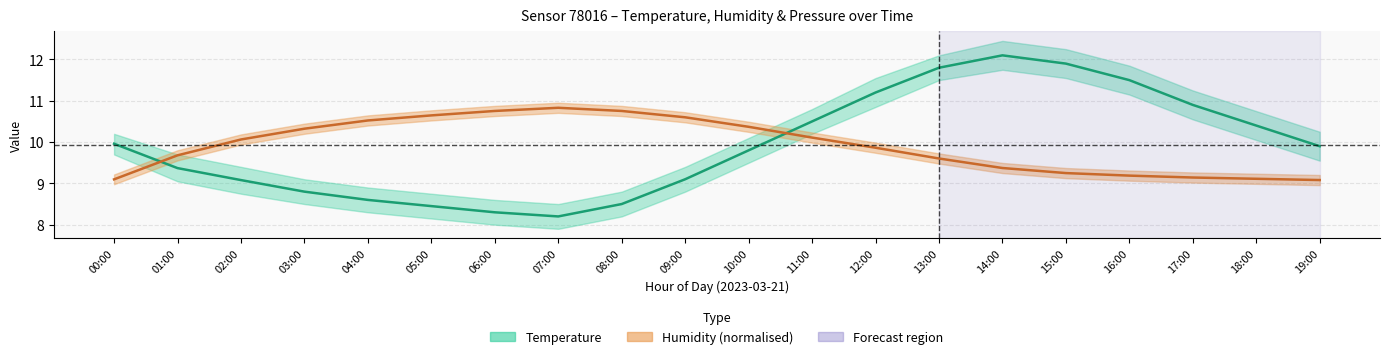

How many values in the Humidity (norm.) series exceed 10?

10